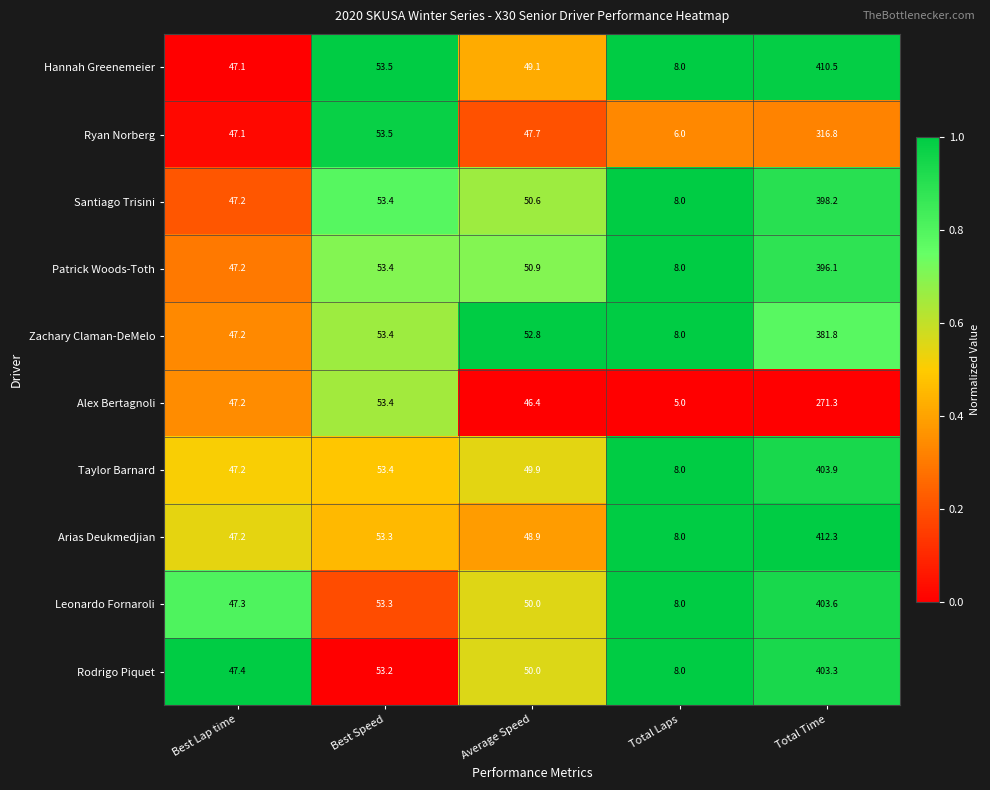

What is the sum of the Zachary Claman-DeMelo values at Best Lap time and Total Time?

429.0